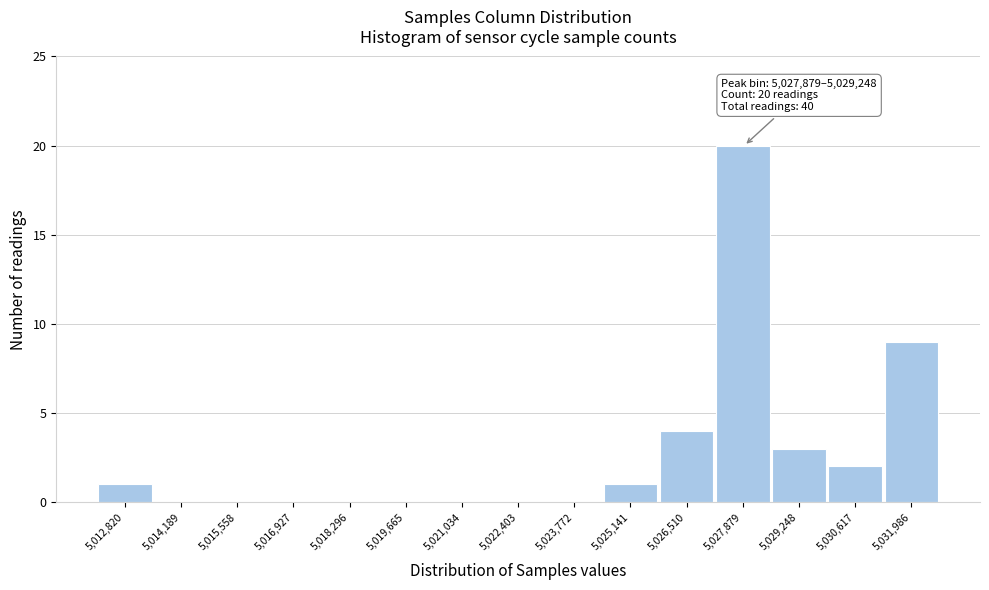

Reading left to right, what are all the values shown in this chart?

5,012,820=1	5,014,189=0	5,015,558=0	5,016,927=0	5,018,296=0	5,019,665=0	5,021,034=0	5,022,403=0	5,023,772=0	5,025,141=1	5,026,510=4	5,027,879=20	5,029,248=3	5,030,617=2	5,031,986=9